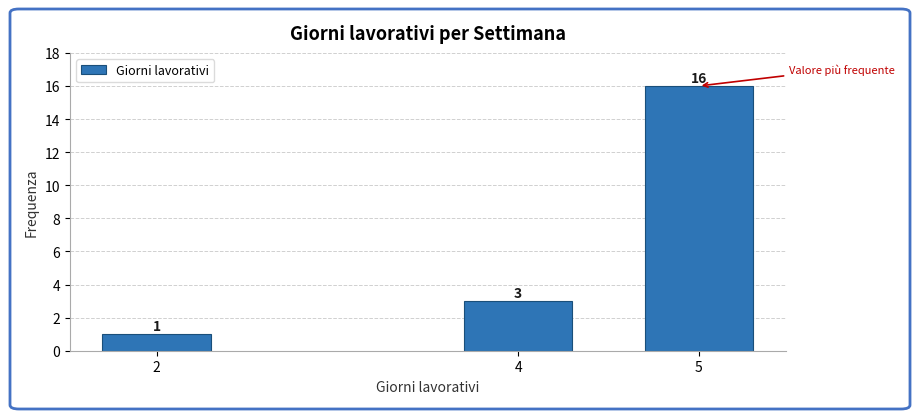

Reading right to left, list all the values displayed in this chart.

5=16	4=3	2=1